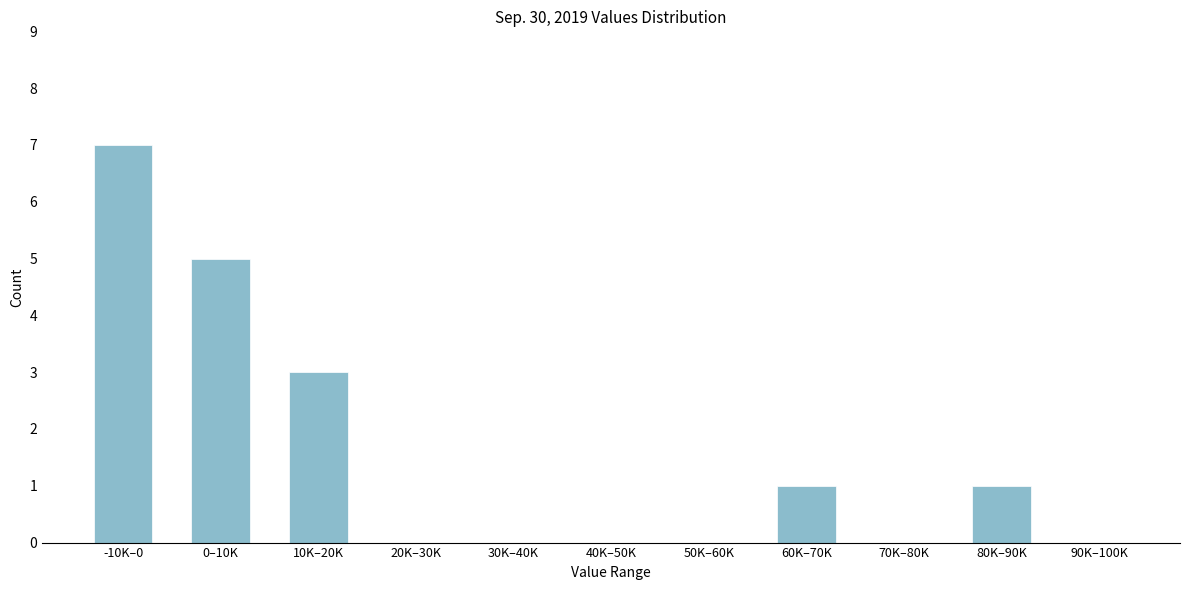

Reading right to left, extract all data points from this chart.

90K–100K=0	80K–90K=1	70K–80K=0	60K–70K=1	50K–60K=0	40K–50K=0	30K–40K=0	20K–30K=0	10K–20K=3	0–10K=5	-10K–0=7